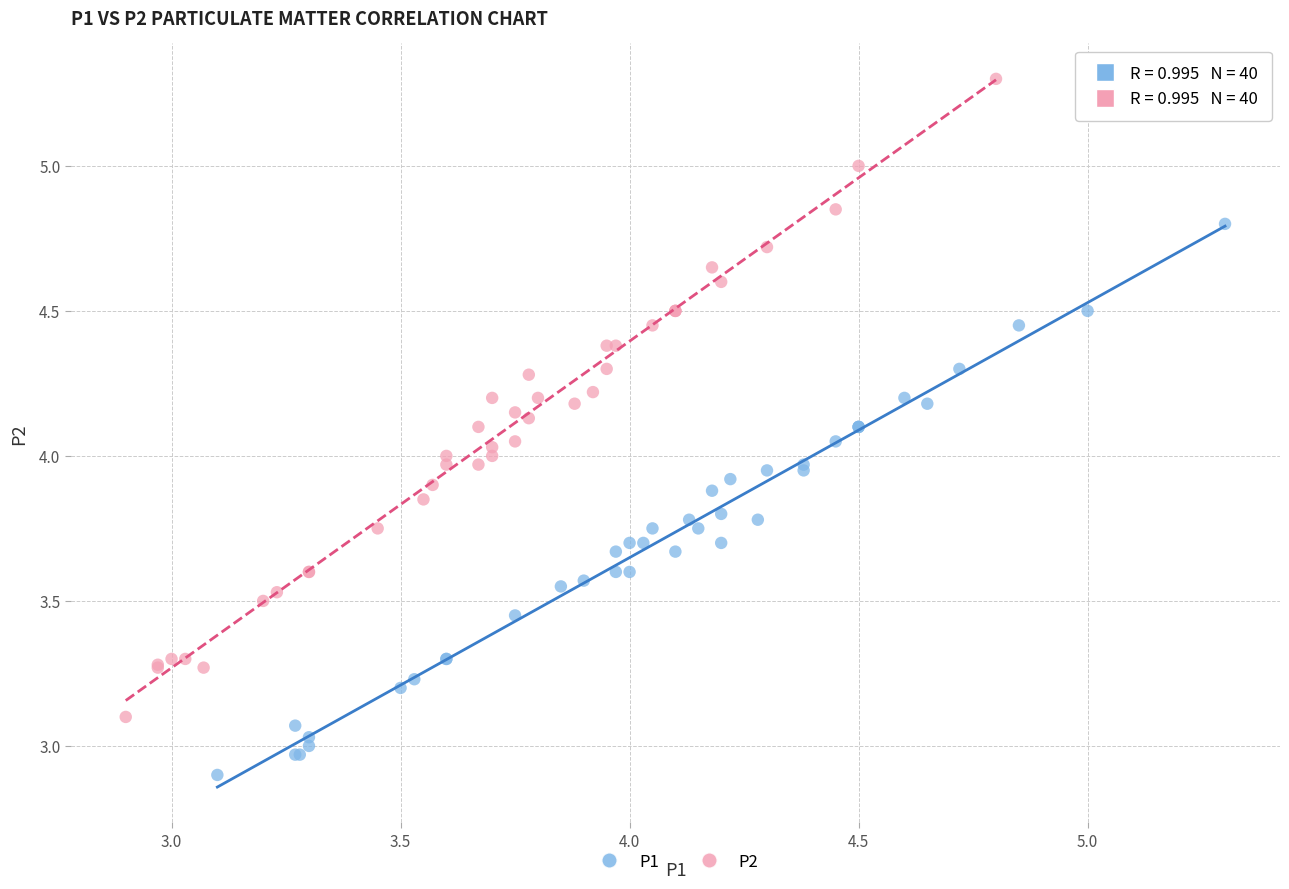

Which series reaches the minimum Y coordinate?

P1